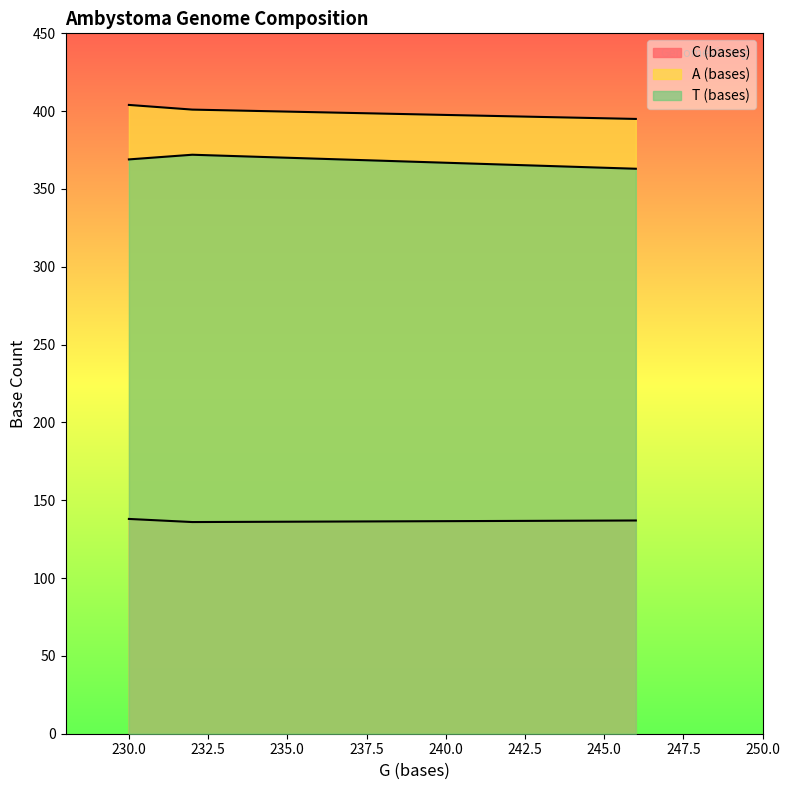

Does the chart display data point markers on the line(s)?

No